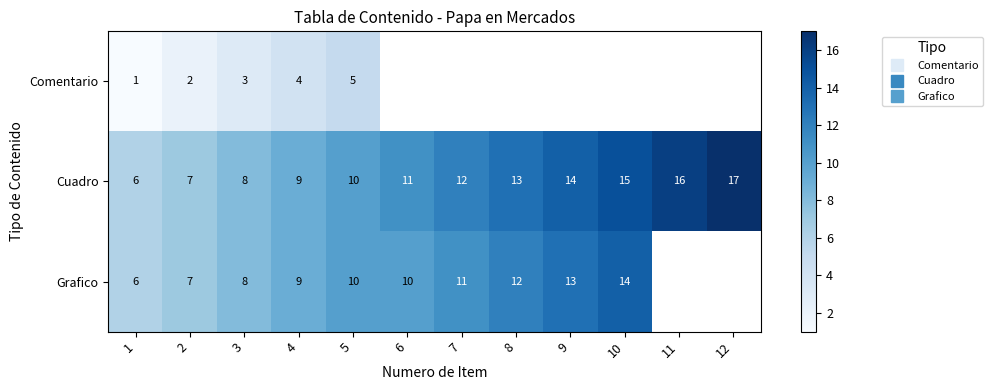

The value of Cuadro at 12 is 25.4. True or false?

False